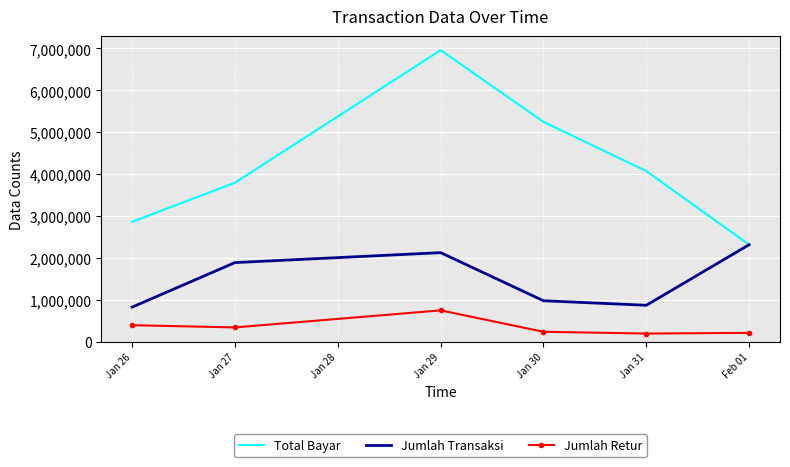

True or false: Jumlah Transaksi and Jumlah Retur intersect in this chart.

False